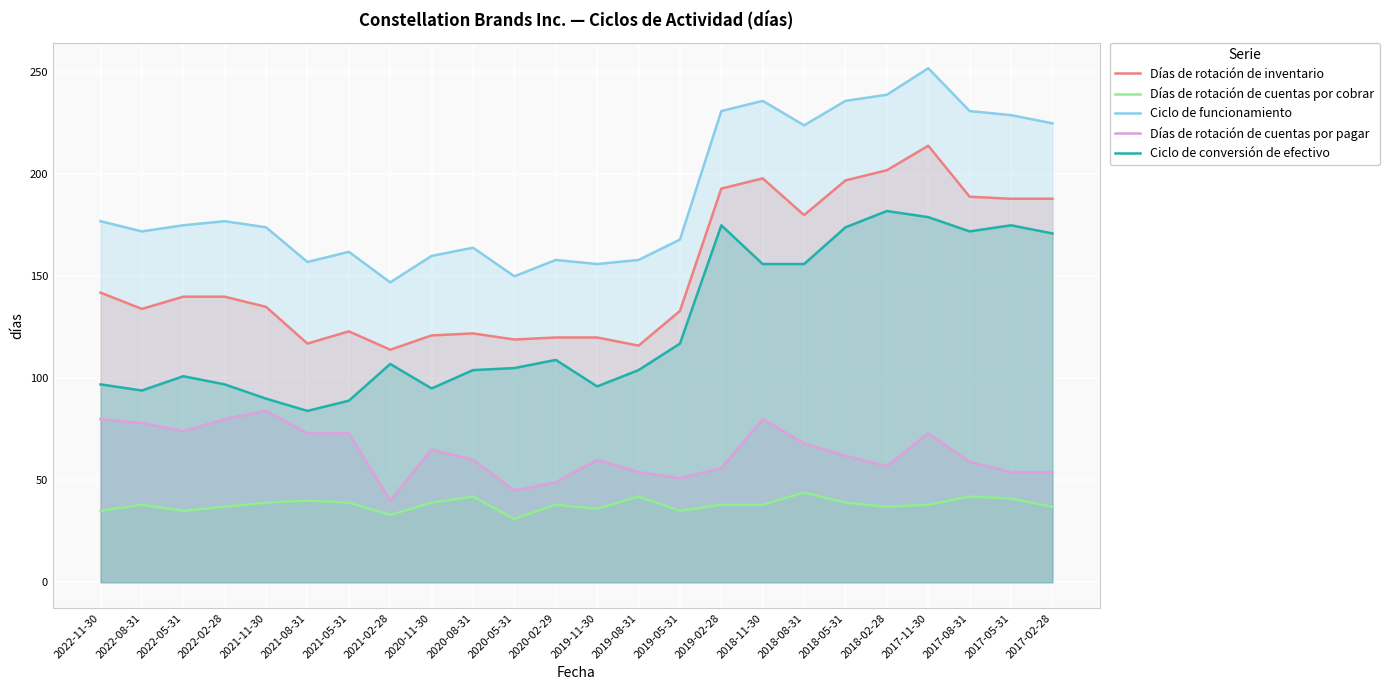

True or false: Ciclo de funcionamiento has more than 2 points higher than both neighbors.

True